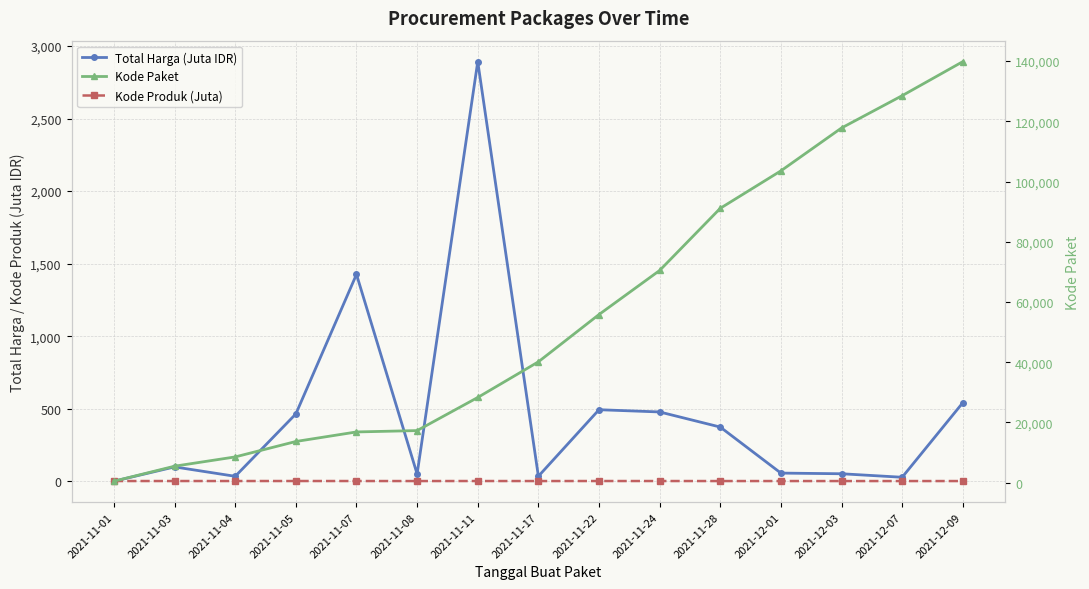

True or false: Kode Produk (Juta) has more than 1 points higher than both neighbors.

True